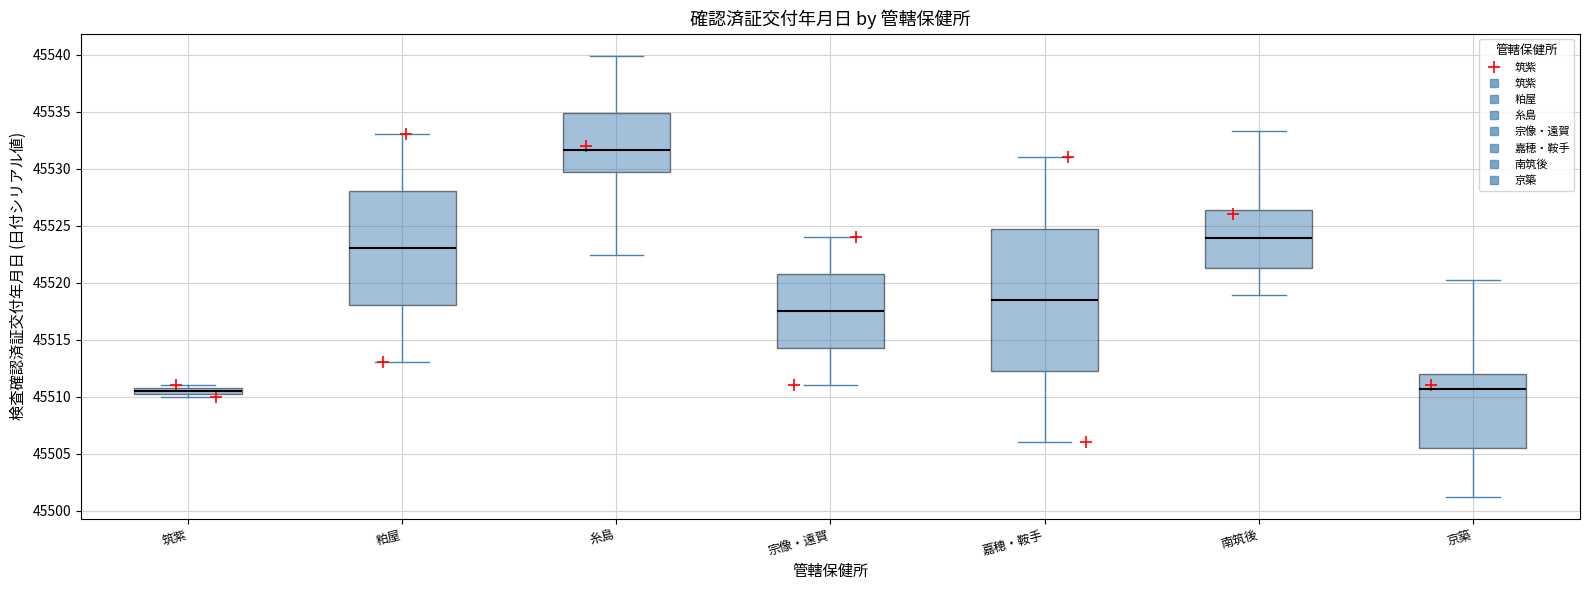

Which box is the tallest, from its lower edge to its upper edge?

嘉穂・鞍手